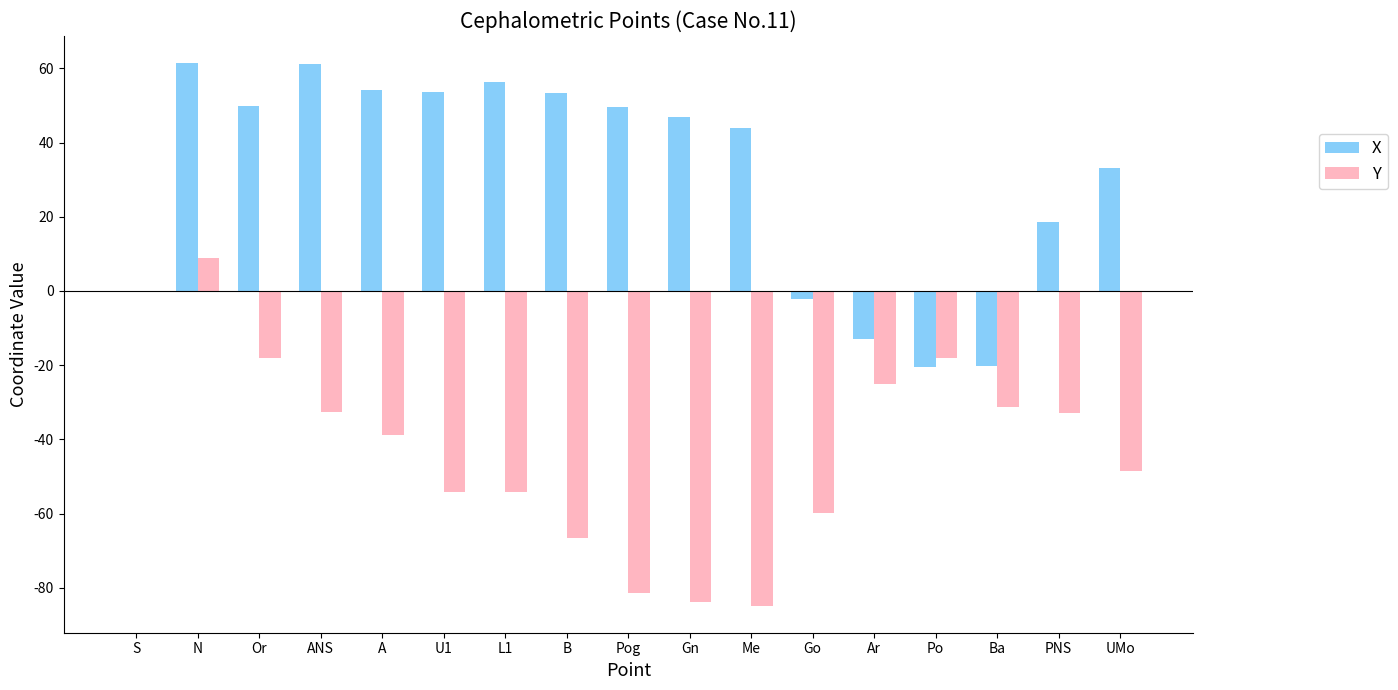

What are all the series names shown in the legend?

X, Y